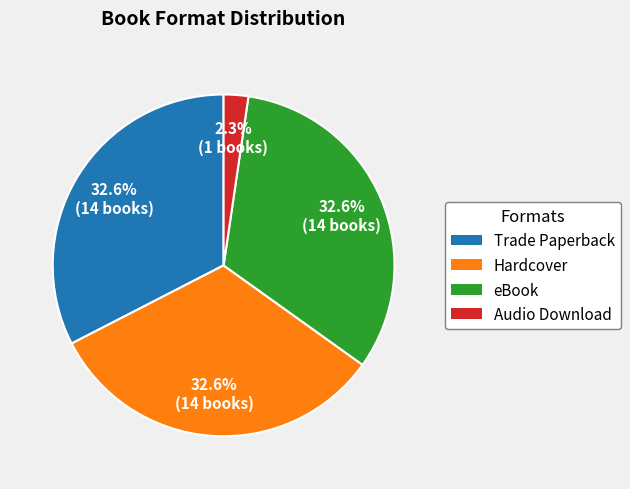

Which category has the smallest portion of the pie?

Audio Download